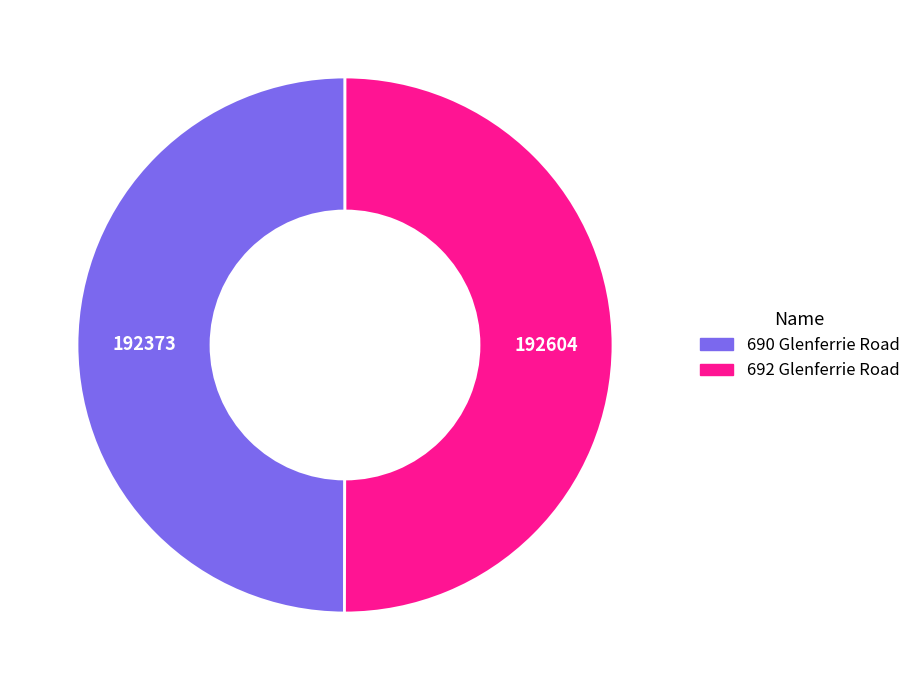

Approximately how many times larger is the value at 690 Glenferrie Road compared to 692 Glenferrie Road?

1.0